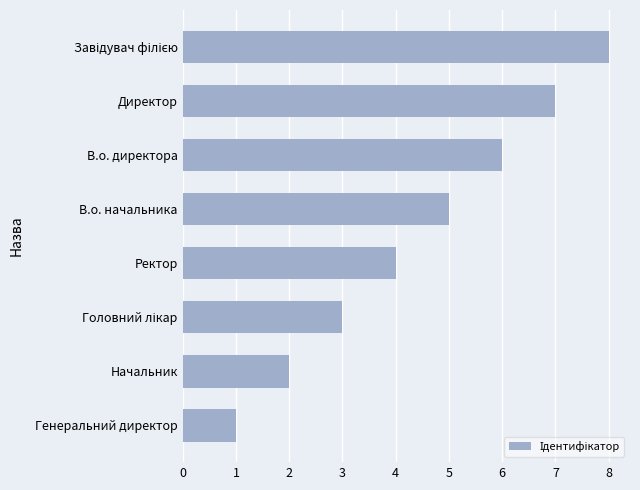

What is the difference between the second highest and minimum values?

6